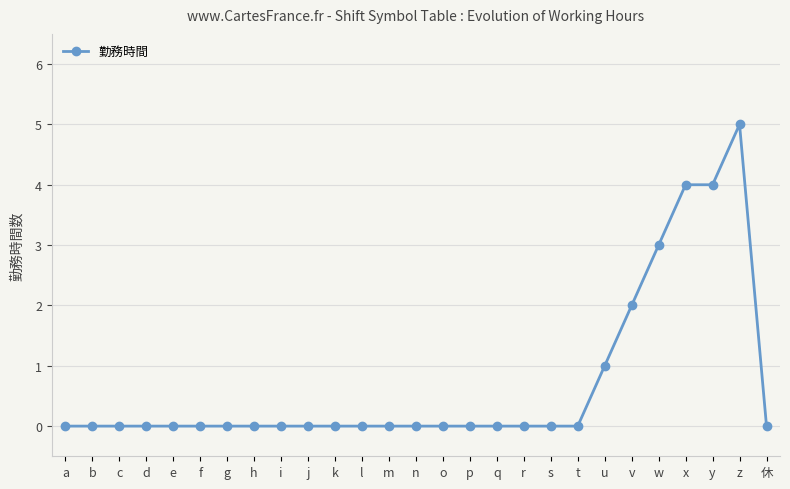

How many series are shown in this chart?

1